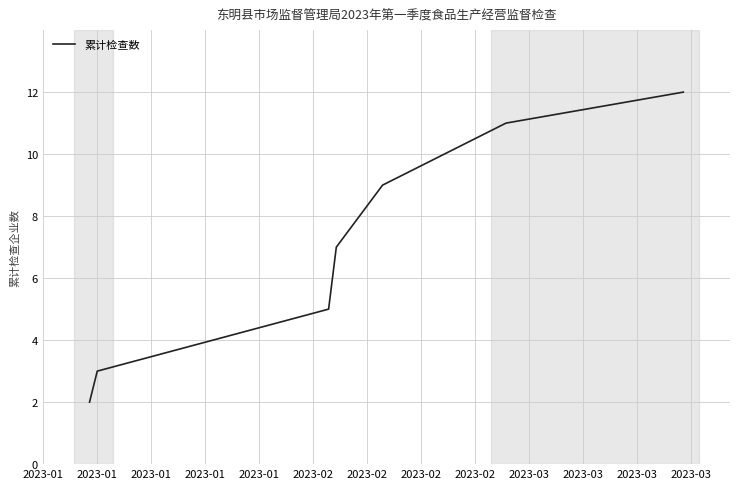

What is the difference between the second highest and second lowest values?

8